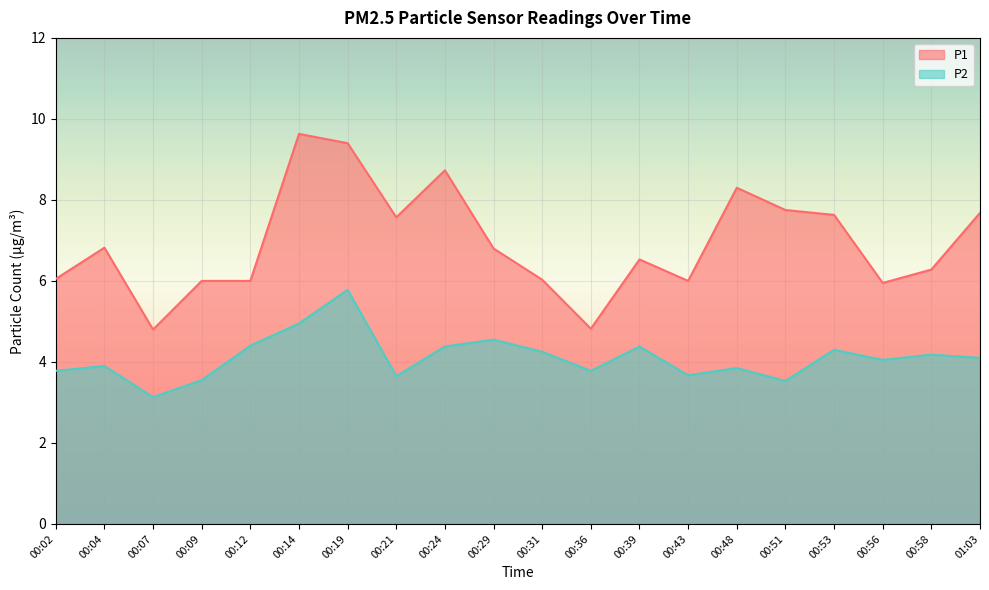

Reading left to right, transcribe all the data shown in this chart.

P1: 00:02=6.0	00:04=6.8	00:07=4.8	00:09=6.0	00:12=6.0	00:14=9.6	00:19=9.4	00:21=7.6	00:24=8.7	00:29=6.8	00:31=6.0	00:36=4.8	00:39=6.5	00:43=6.0	00:48=8.3	00:51=7.8	00:53=7.6	00:56=6.0	00:58=6.3	01:03=7.7
P2: 00:02=3.8	00:04=3.9	00:07=3.1	00:09=3.5	00:12=4.4	00:14=5.0	00:19=5.8	00:21=3.6	00:24=4.4	00:29=4.5	00:31=4.2	00:36=3.8	00:39=4.4	00:43=3.7	00:48=3.9	00:51=3.5	00:53=4.3	00:56=4.0	00:58=4.2	01:03=4.1